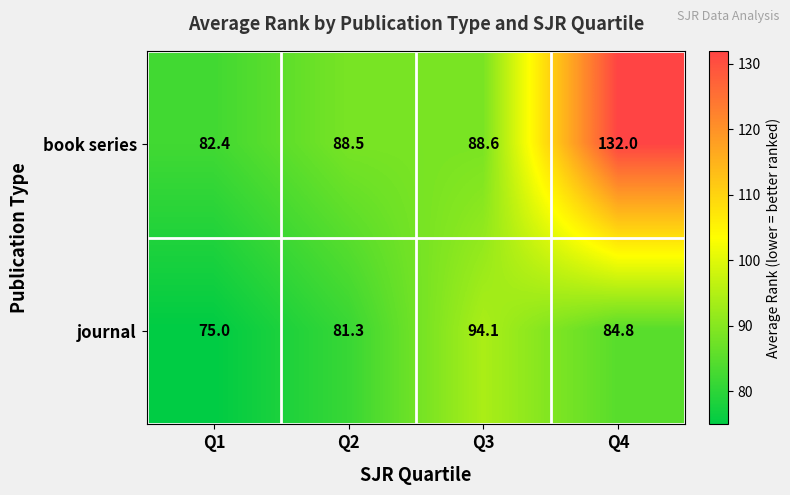

What is the sum of the book series values at Q4 and Q3?

220.6